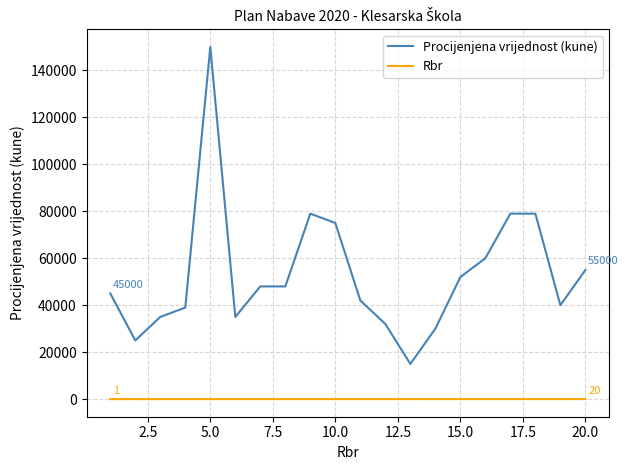

What is the difference between the second highest and second lowest values in the Rbr series?

17